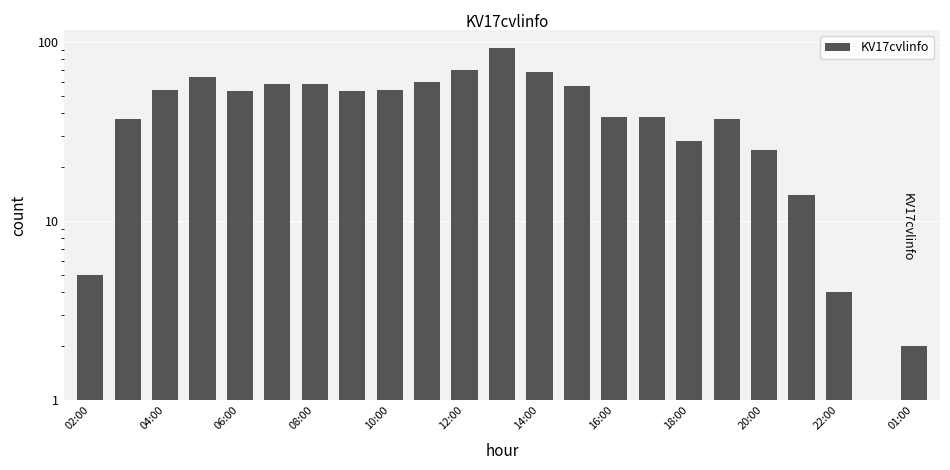

True or false: the data shows 68 at 14:00.

True